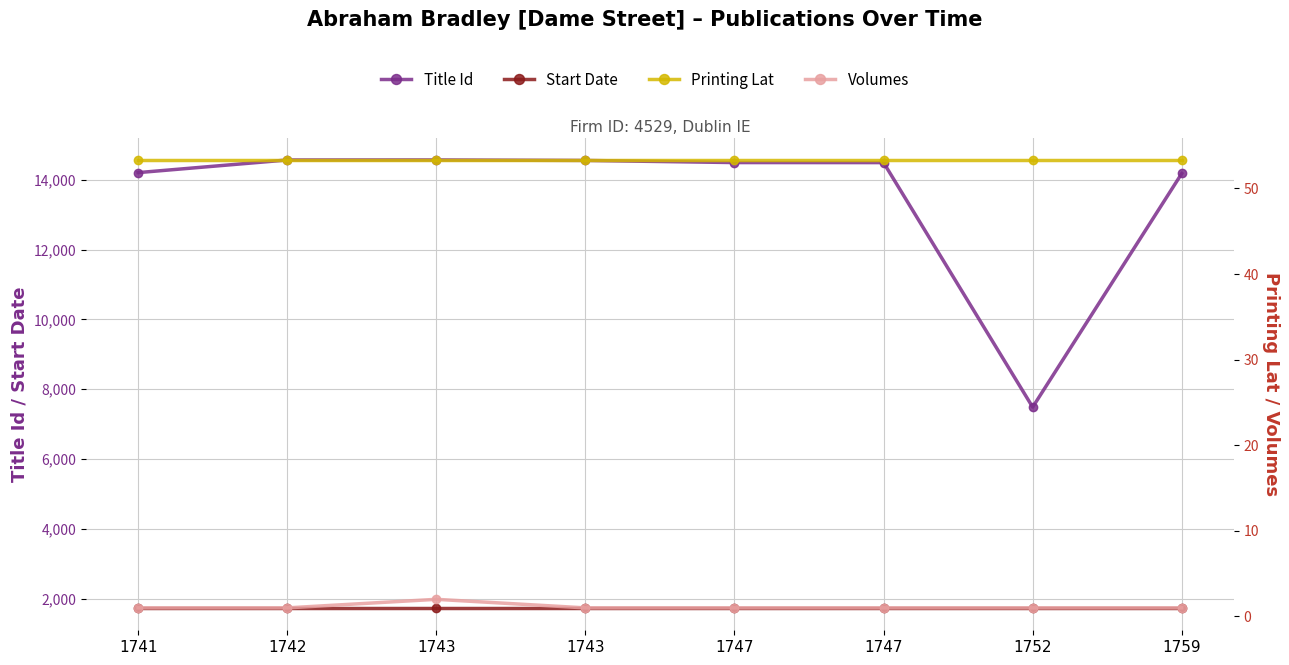

How many Volumes values are between 1 and 2?

8